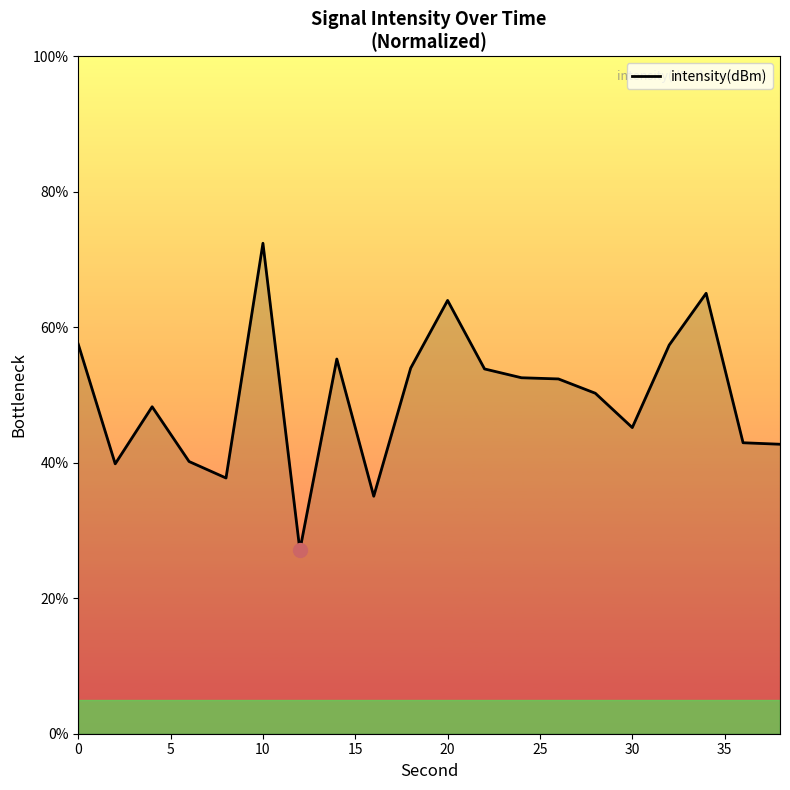

What is the difference between the maximum and minimum values?

45.3